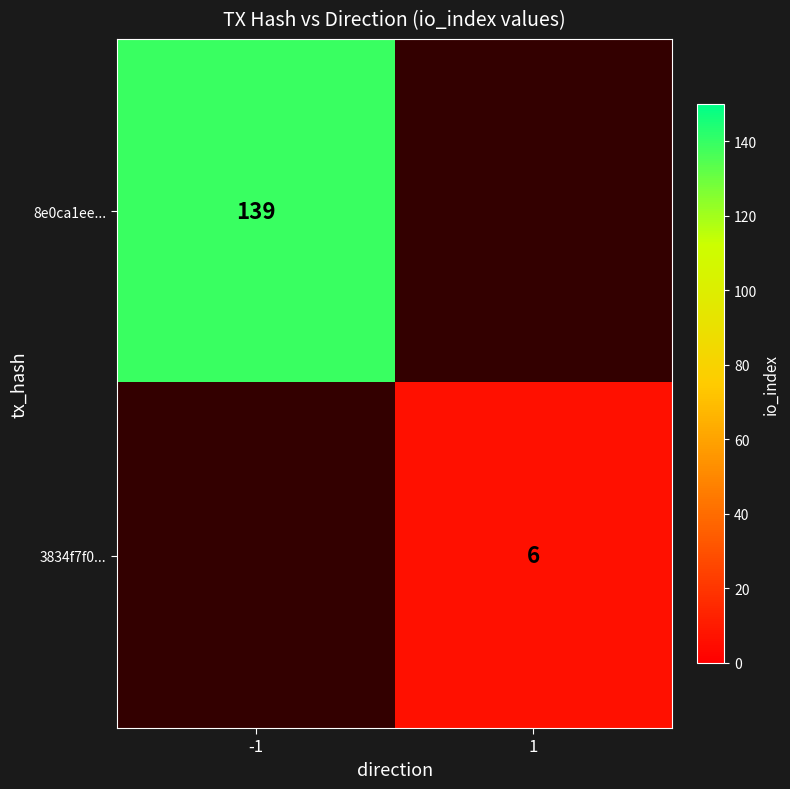

Which category has the lowest value across all series?

1